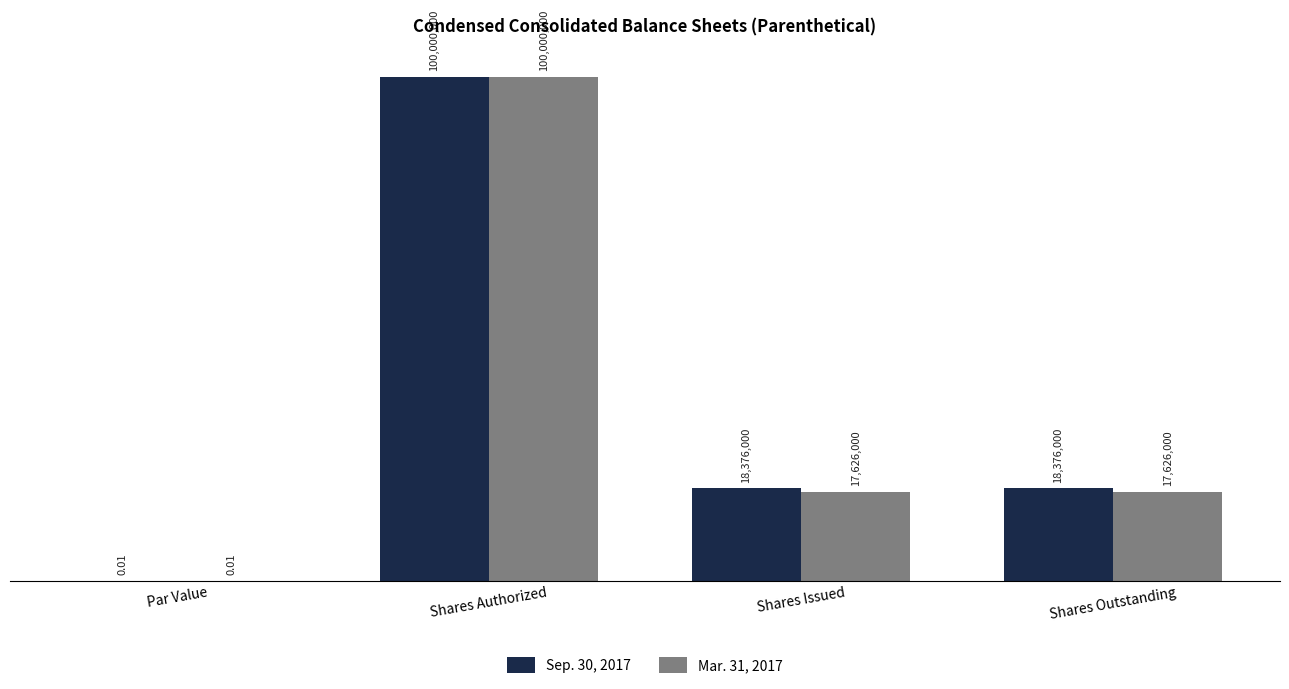

What are all the series names shown in the legend?

Sep. 30, 2017, Mar. 31, 2017